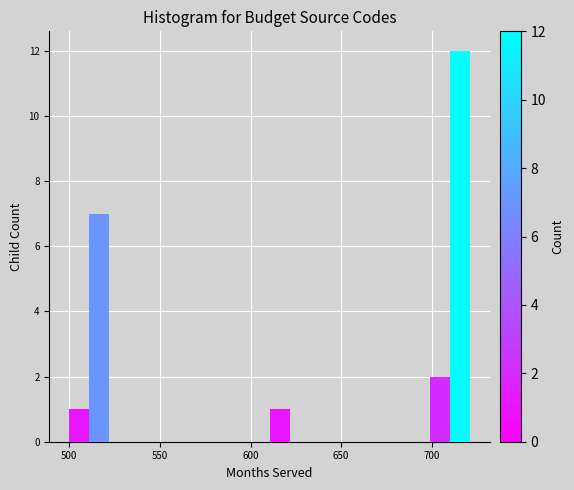

Around what value on the x-axis is the tallest bar? Give the approximate position of its centre, as read against the axis.

715